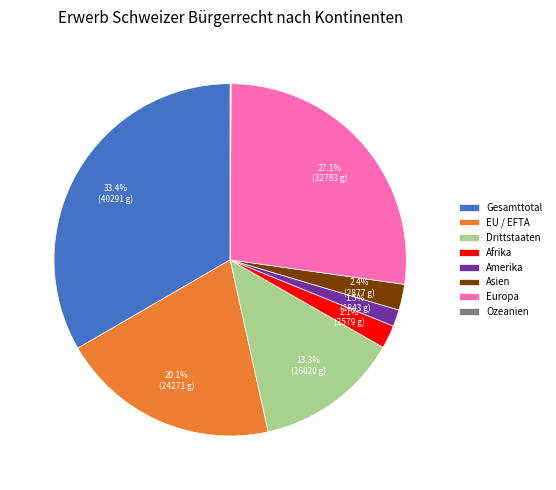

The Gesamttotal slice represents 48% of the pie. True or false?

False